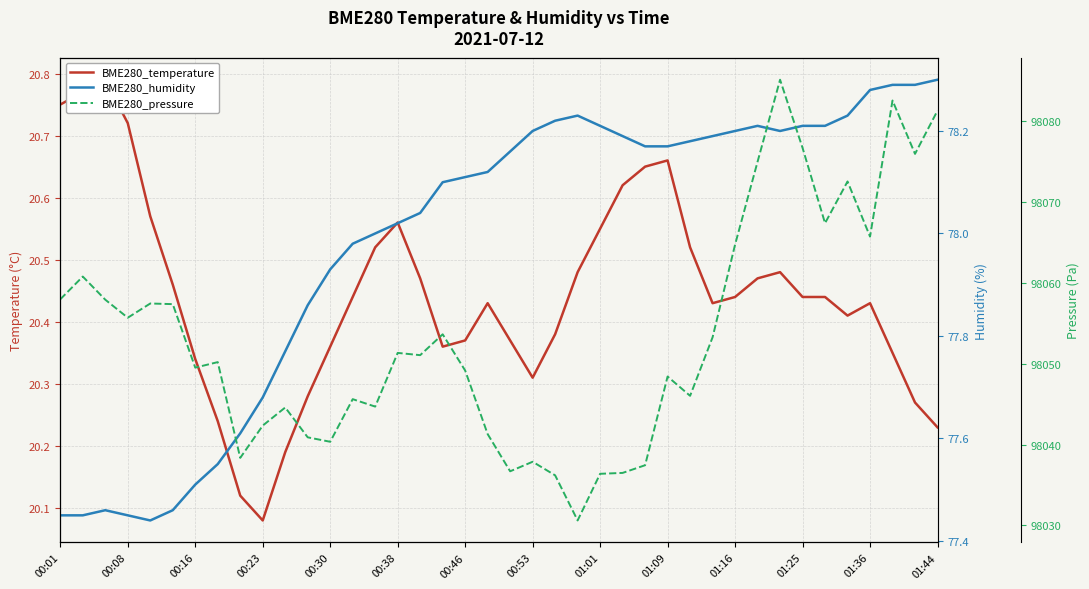

Is the value of BME280_humidity at 36 greater than the value of BME280_pressure at 34?

No